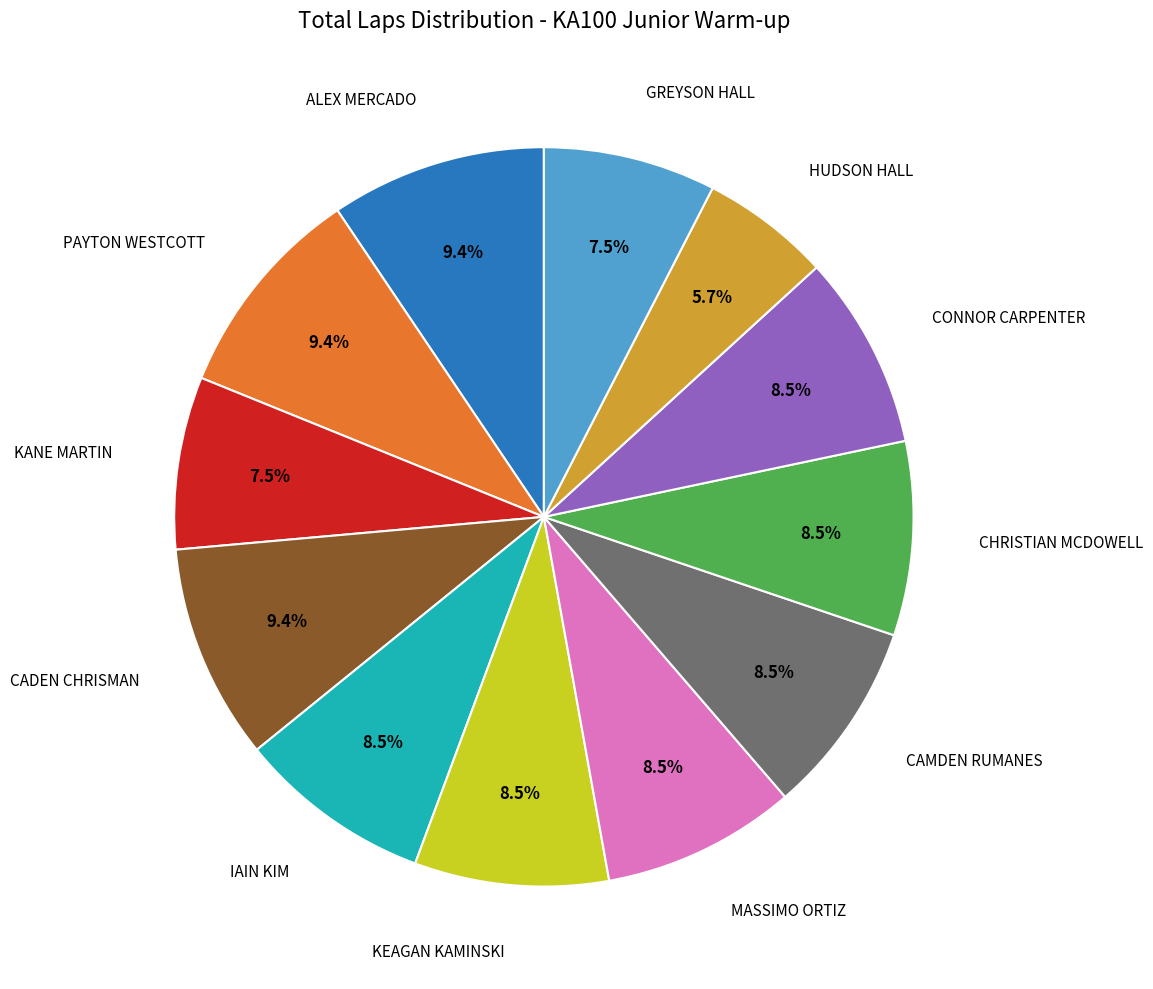

Is there a majority slice in this chart?

No